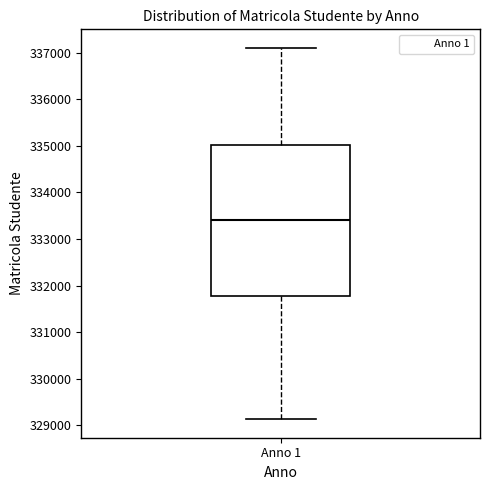

Where does the upper whisker of the box for Anno 1 end on the y-axis? The values are not printed on the chart, so give them approximately, as read against the axis.

337100